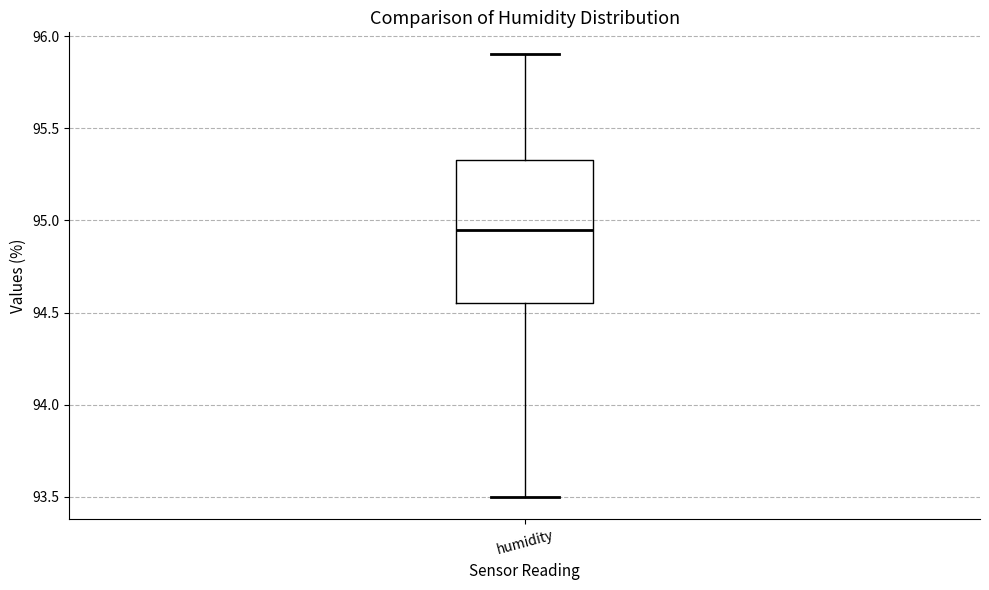

Read this box plot against the y-axis: the position of the median line, the range covered by the box, and the ends of both whiskers. The values are not printed on the chart, so give them approximately, as read against the axis.

median 94.95, box 94.55 to 95.35, whiskers 93.50 to 95.90